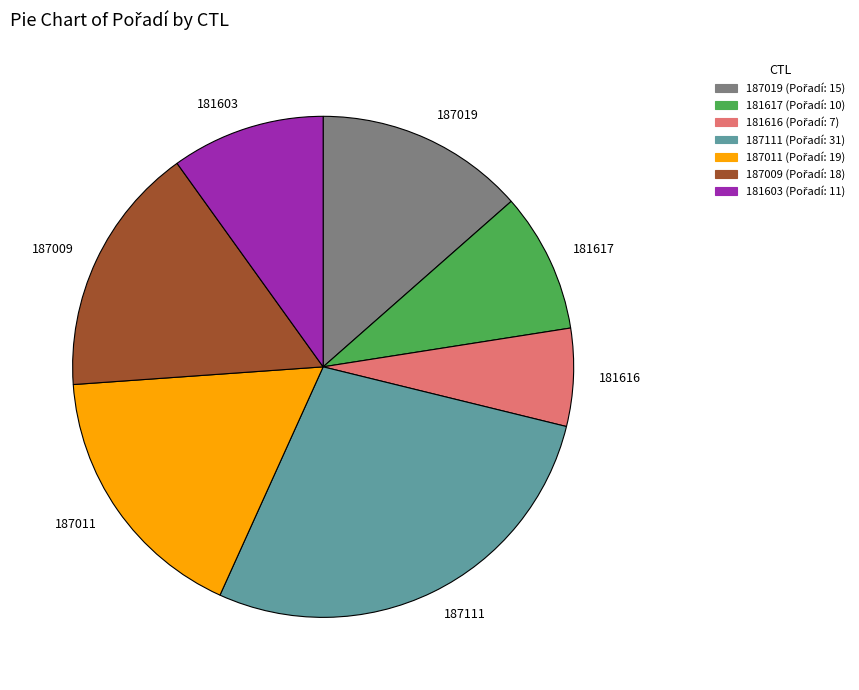

Is the sum of 187009 and 187019 greater than half?

No